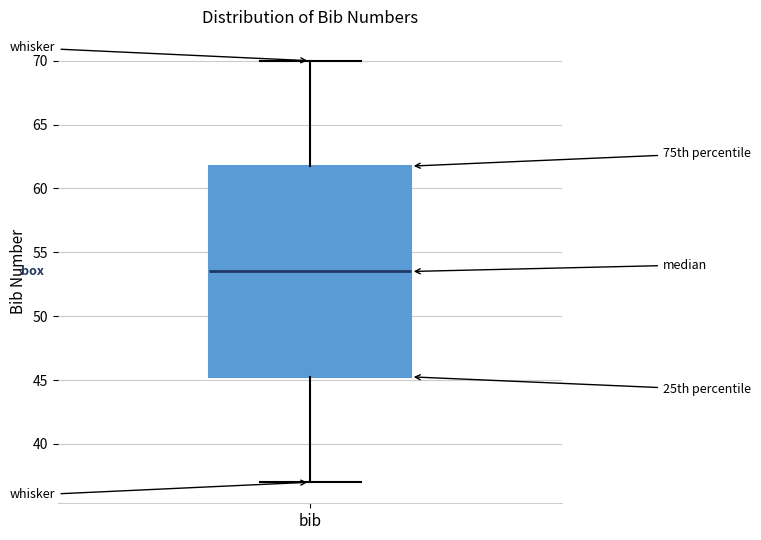

Read this box plot against the y-axis: the position of the median line, the range covered by the box, and the ends of both whiskers. The values are not printed on the chart, so give them approximately, as read against the axis.

median 53.5, box 45.5 to 62.0, whiskers 37.0 to 70.0